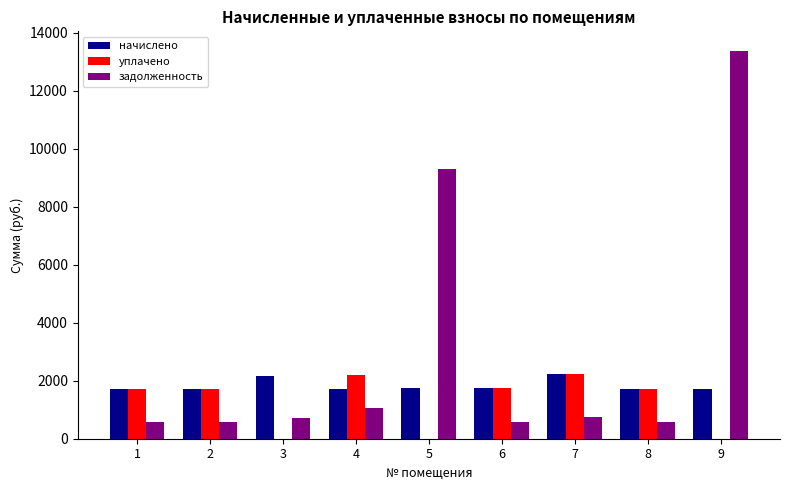

How many values in the задолженность series exceed 722?

5